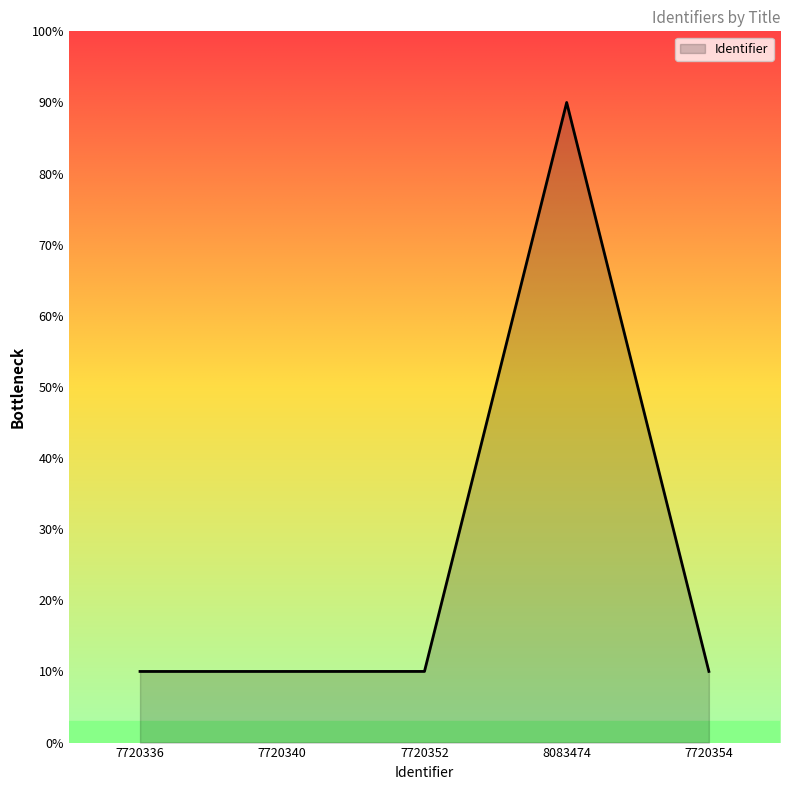

What is the sum of all values?

130.0